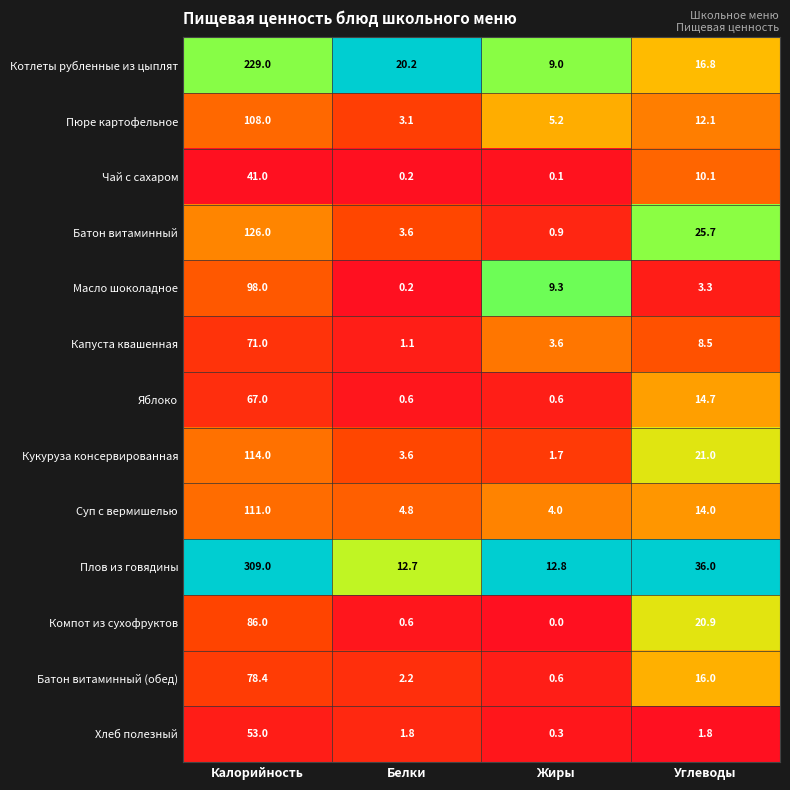

Between Калорийность and Жиры, which series saw the biggest shift?

Плов из говядины